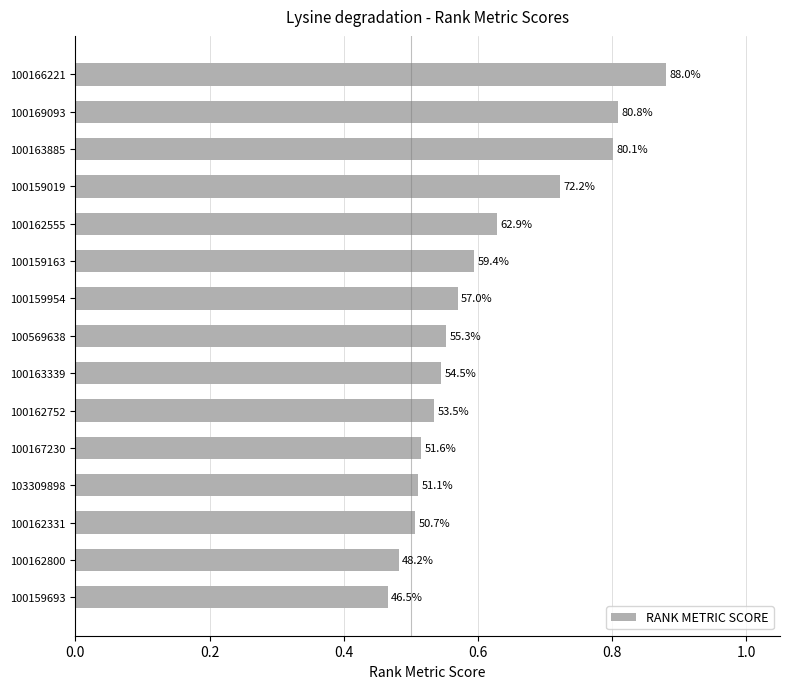

How many bars are there in total?

15